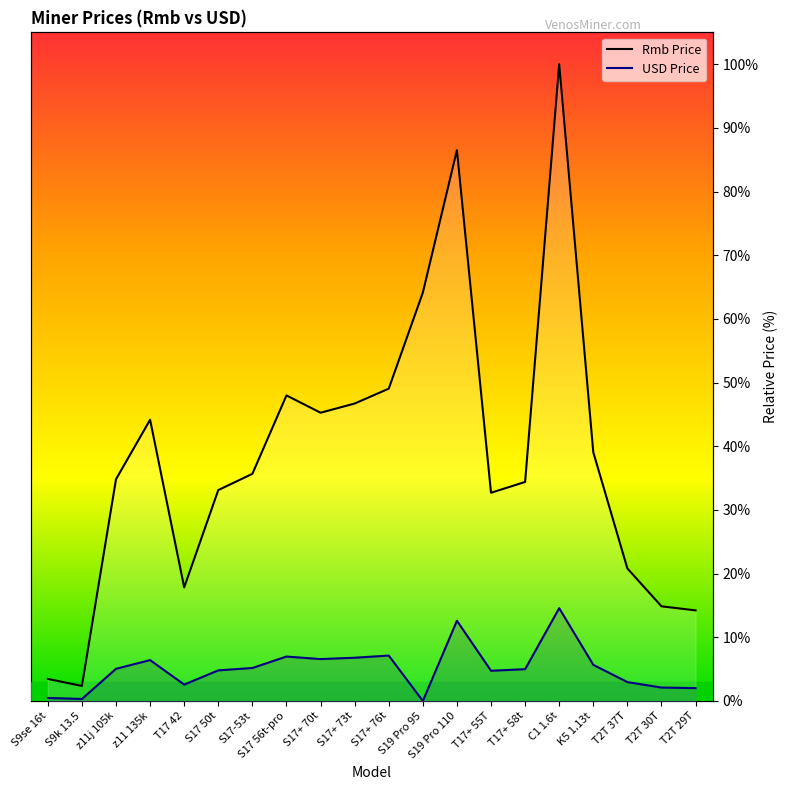

Is it true that Rmb Price equals 23.2 at S17+ 76t?

False